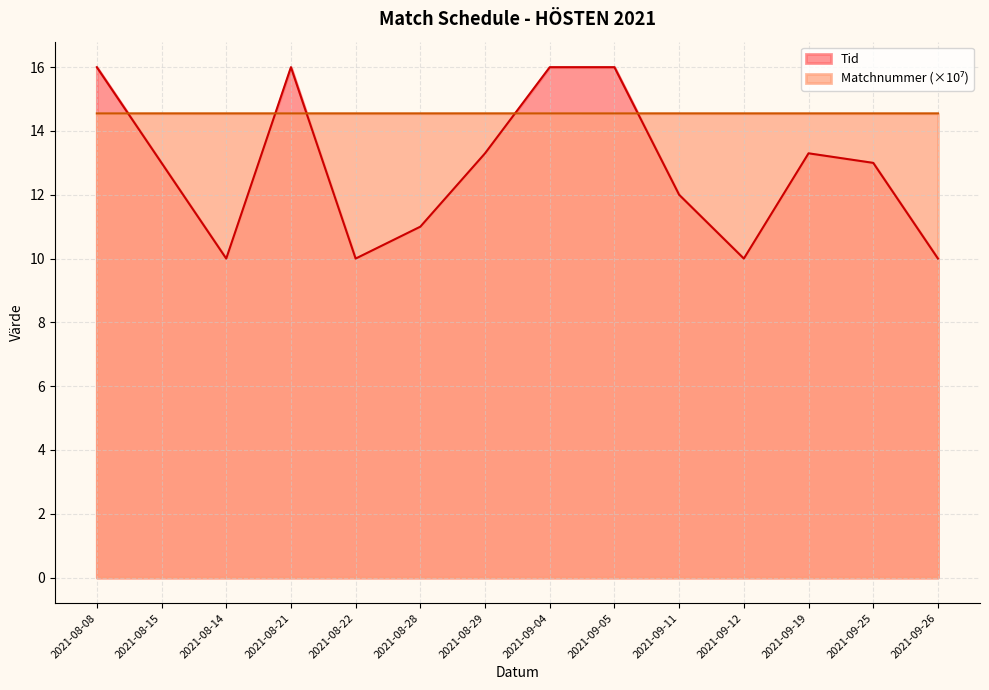

Rank the series by their average value, from lowest to highest.

Tid, Matchnummer_scaled